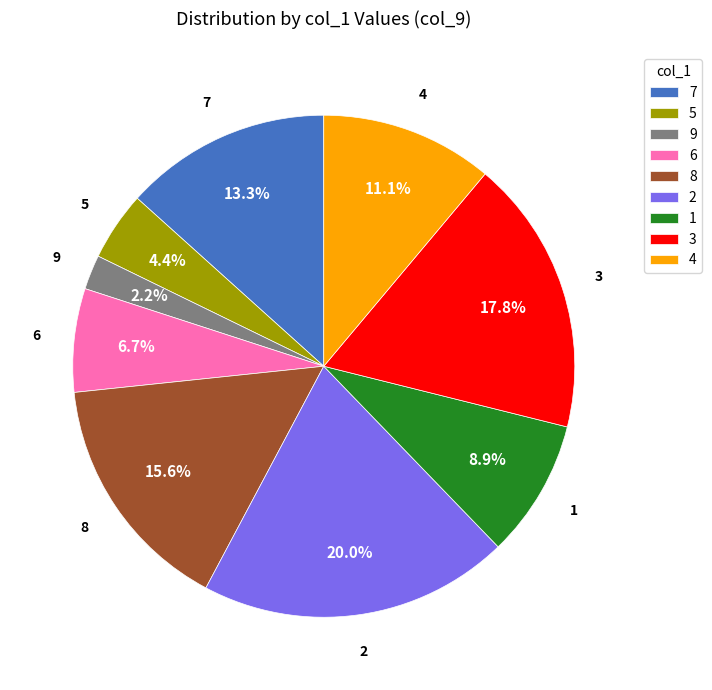

Is the sum of 7 and 6 greater than half?

No